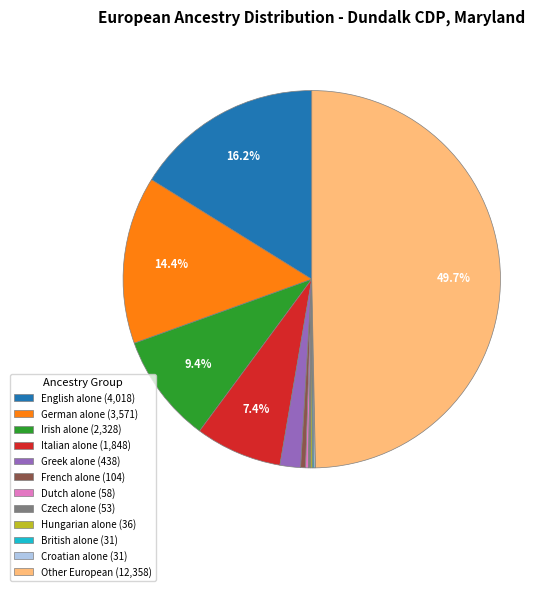

What is the ratio of the value at Italian alone (1,848) to the value at English alone (4,018)?

0.5